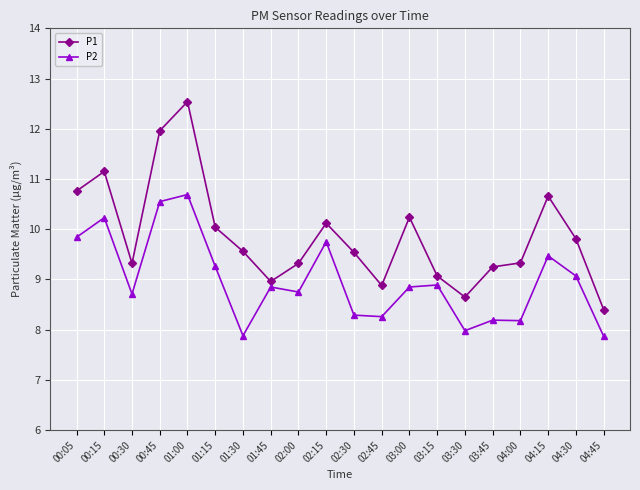

At which label is P1 closest to 10?

01:15